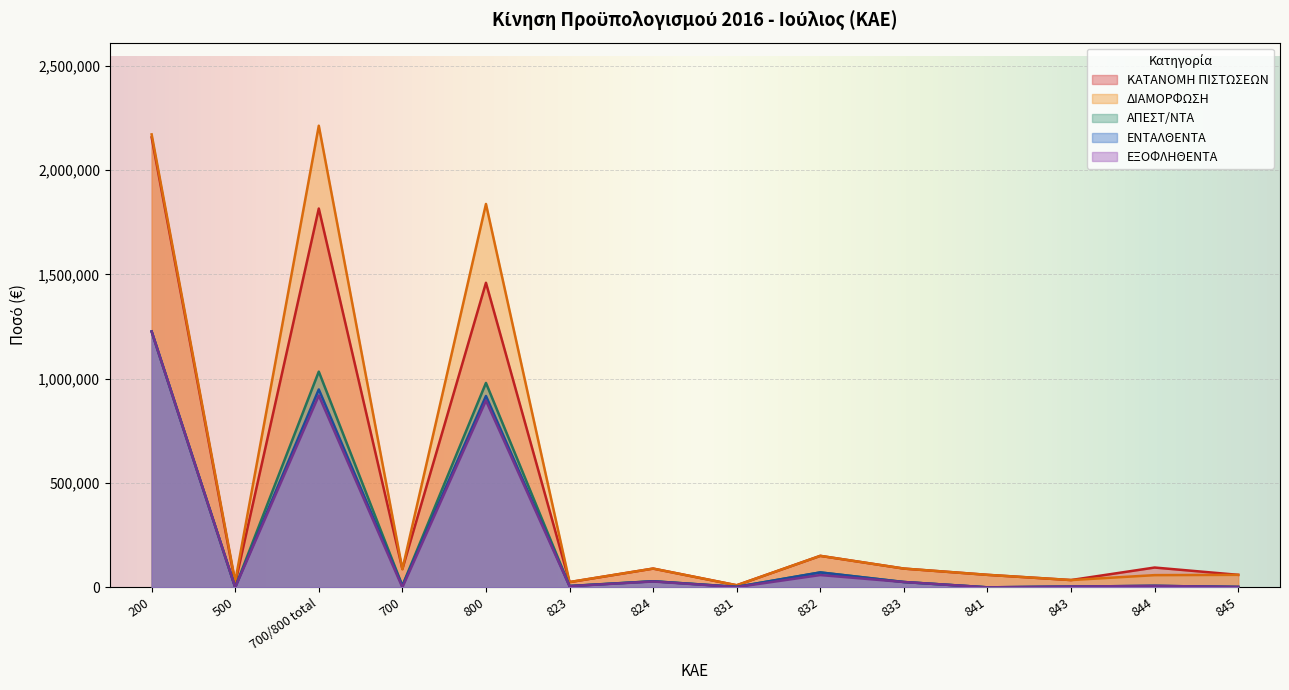

The ΑΠΕΣΤ/ΝΤΑ series shows 1629417 at 700/800 total. True or false?

False